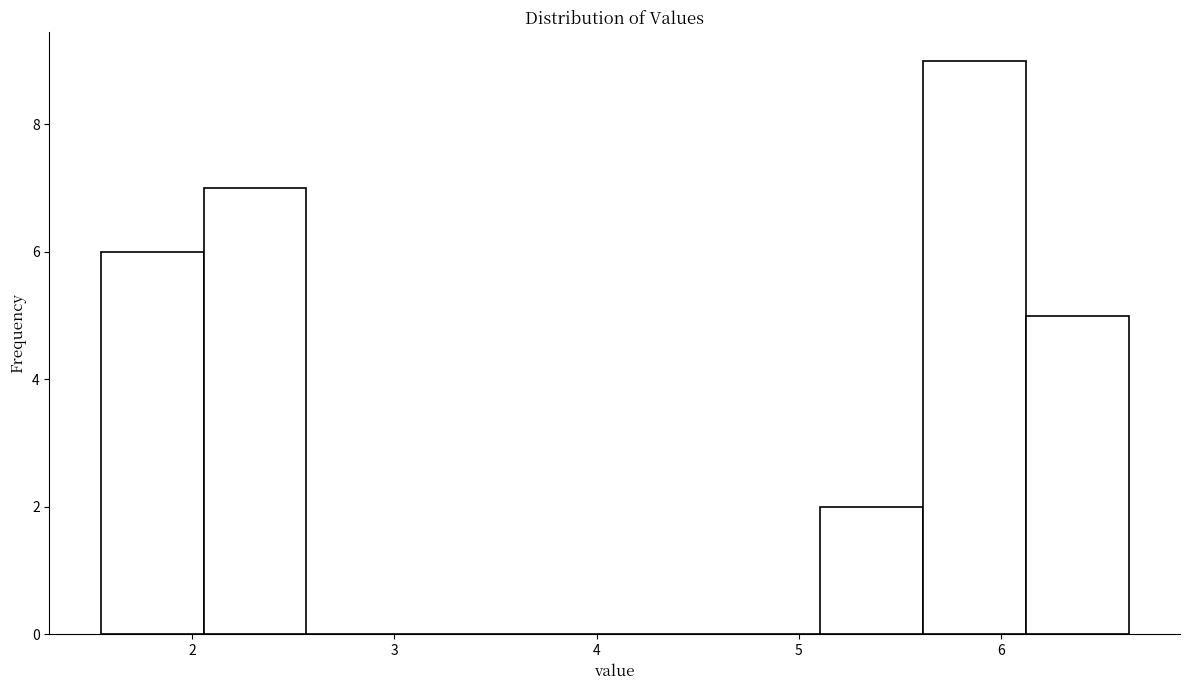

What is the height of the bar covering 5.6 to 6.1 on the x-axis? Neither the bar edges nor the heights are printed on the chart, so give them approximately, as read against the axes.

9